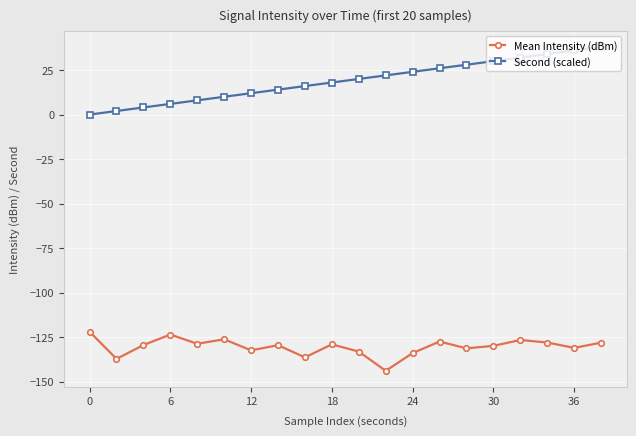

What is the greatest value displayed?

38.0